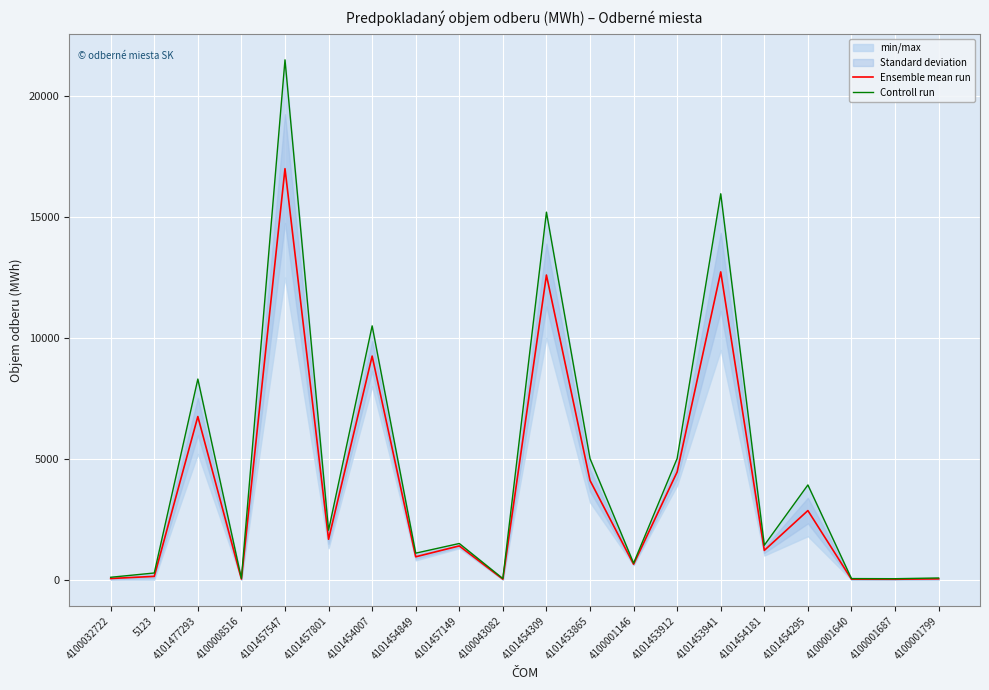

How many values in the Controll run series exceed 1500?

9